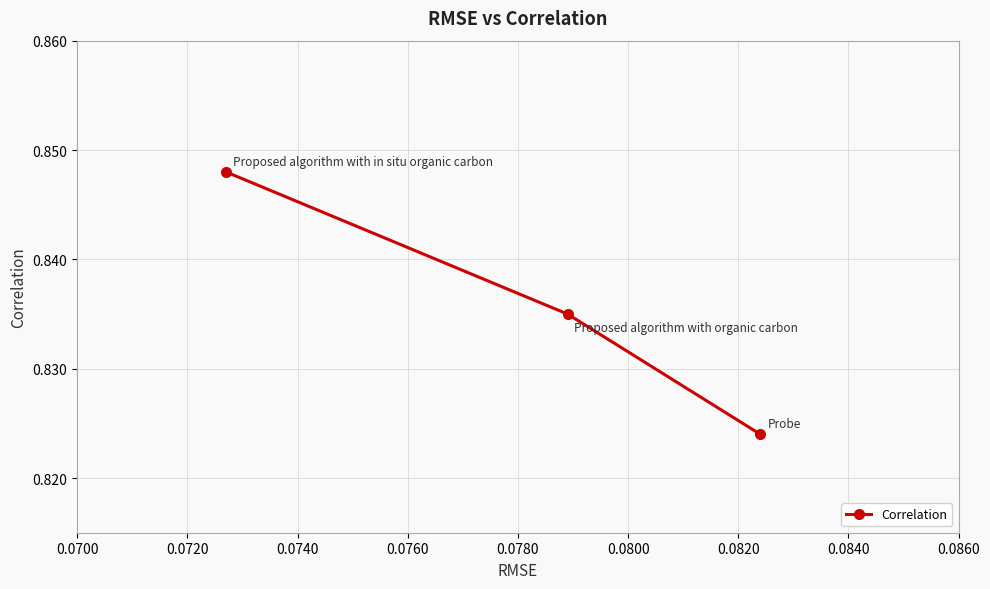

Count the values in the range 0 to 1.

3